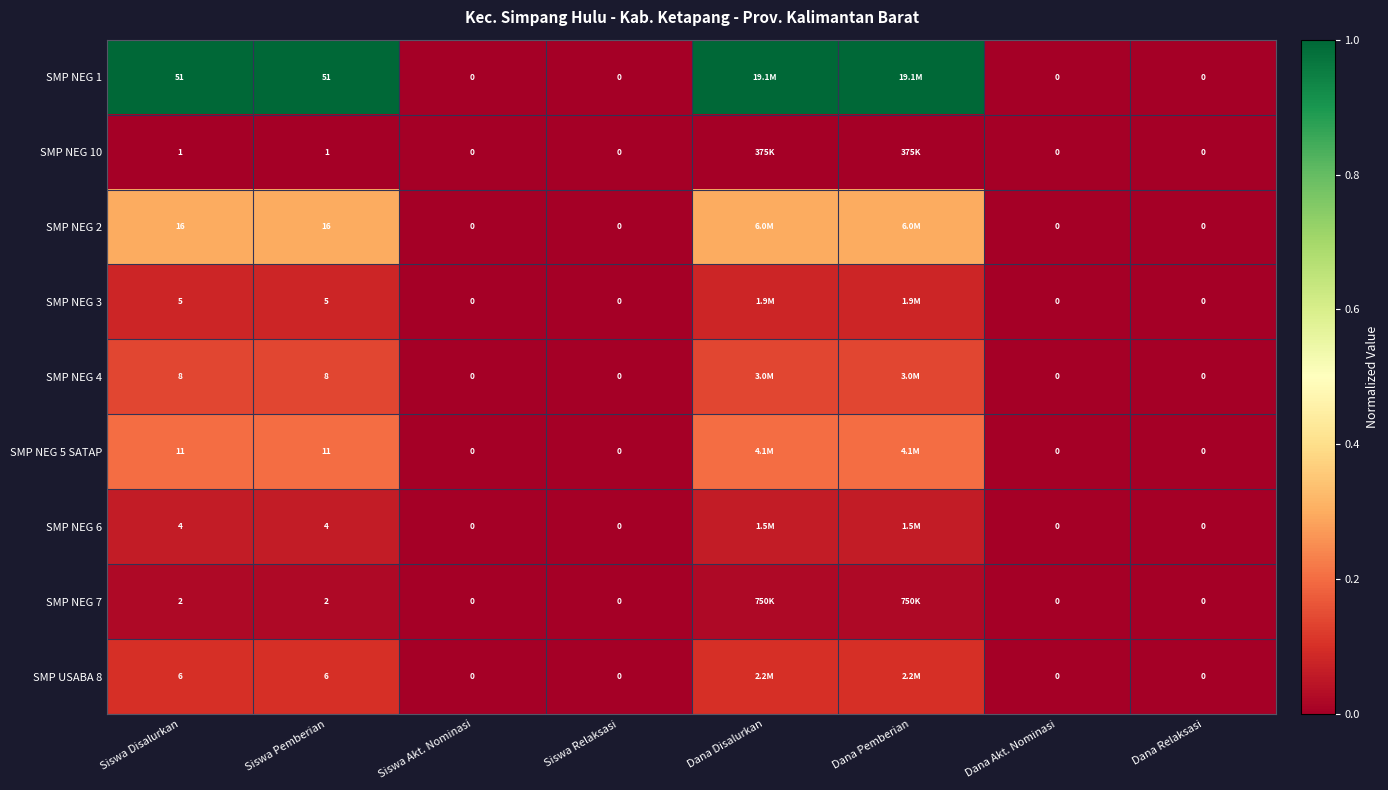

True or false: SMP NEG 4 has a value of 0.1 at Siswa Disalurkan.

False